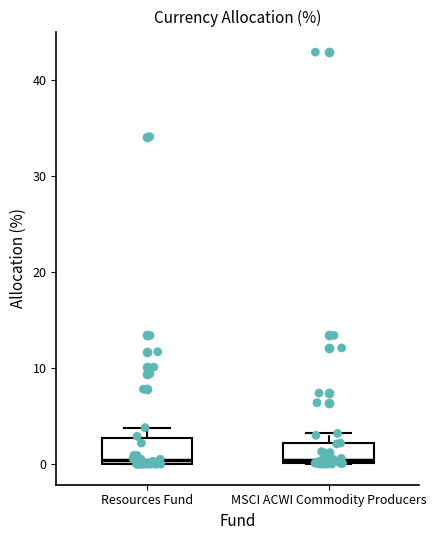

Where does the upper whisker of the box for Resources Fund end on the y-axis? The values are not printed on the chart, so give them approximately, as read against the axis.

4